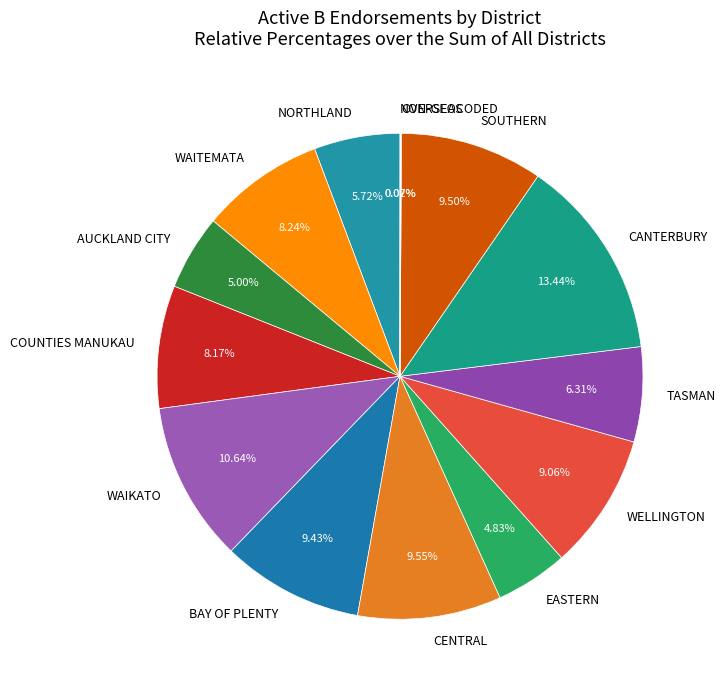

Do BAY OF PLENTY and AUCKLAND CITY together represent more than half of the pie?

No